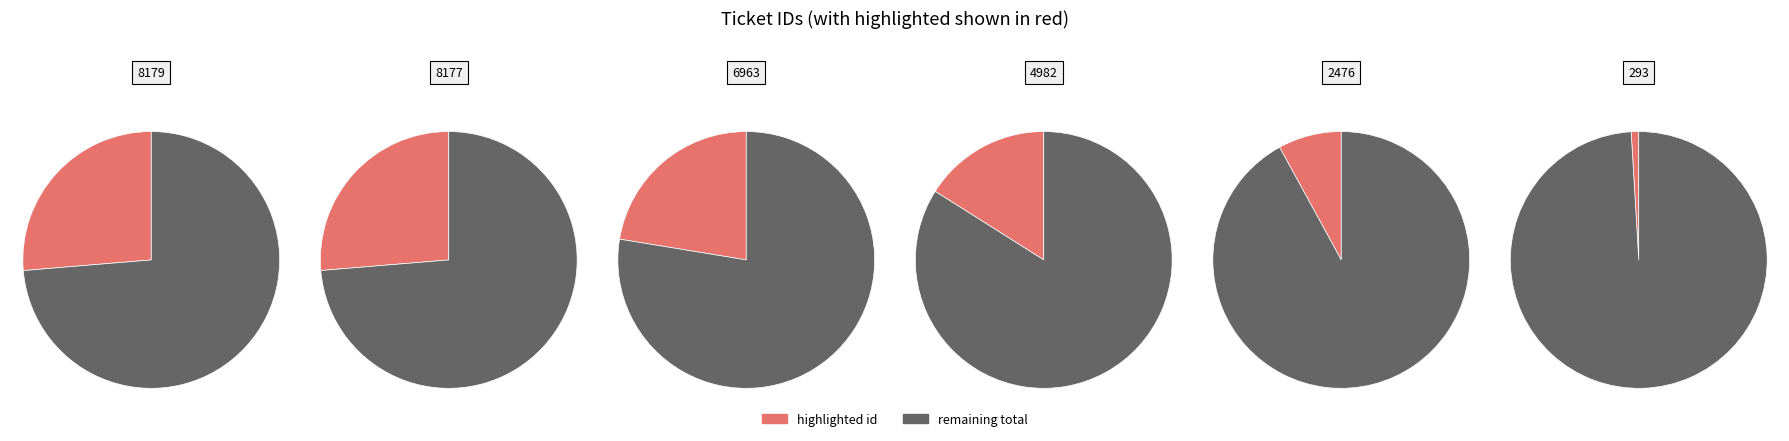

Count the number of slices in the pie.

6